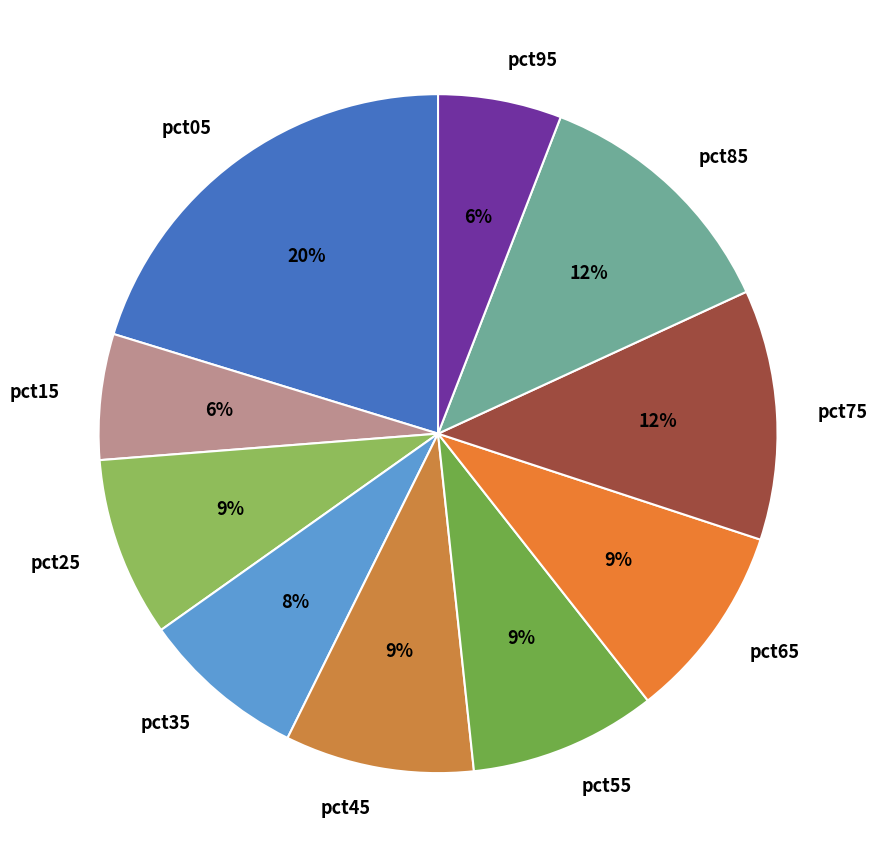

To the nearest percent, what portion does pct35 represent?

8%